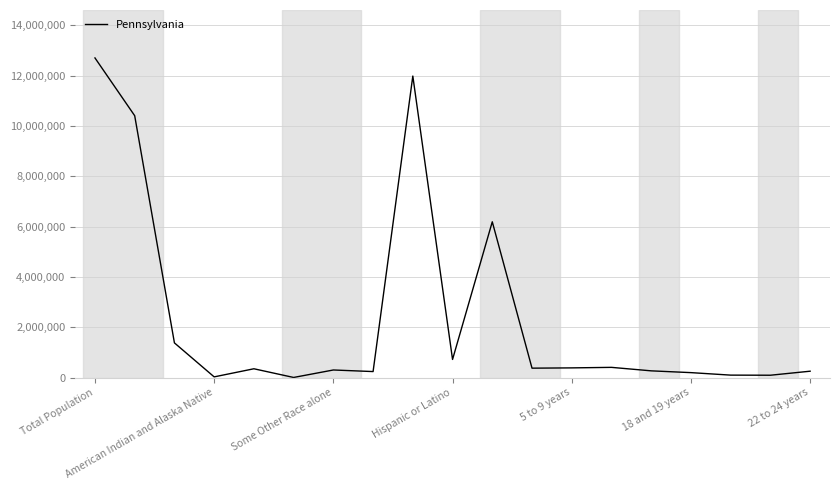

Is this an area chart (filled region under the line)?

No